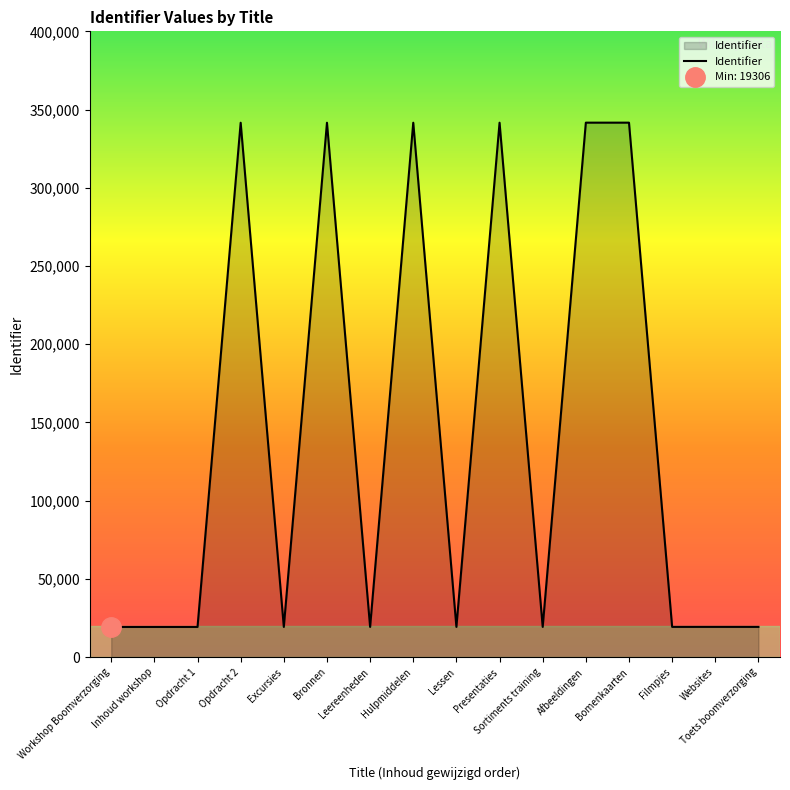

At which label does the data first exceed 19345?

Opdracht 2